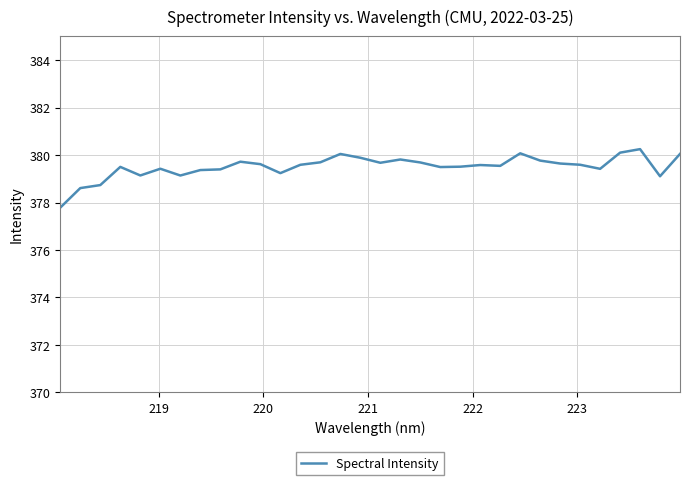

What is the average value?

379.5